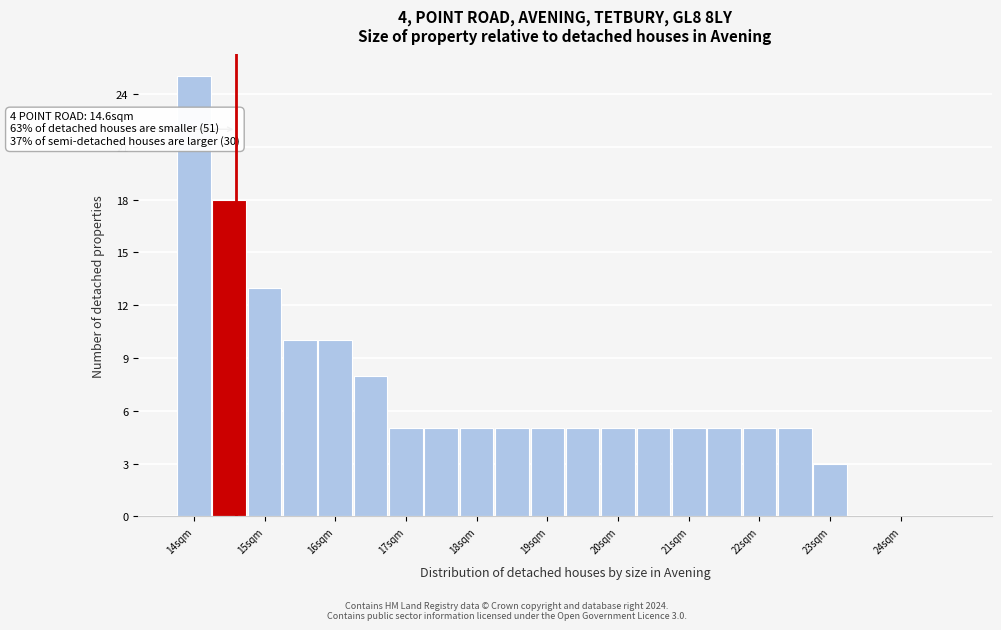

Over which range of the x-axis is the bar tallest?

13.75 to 14.25